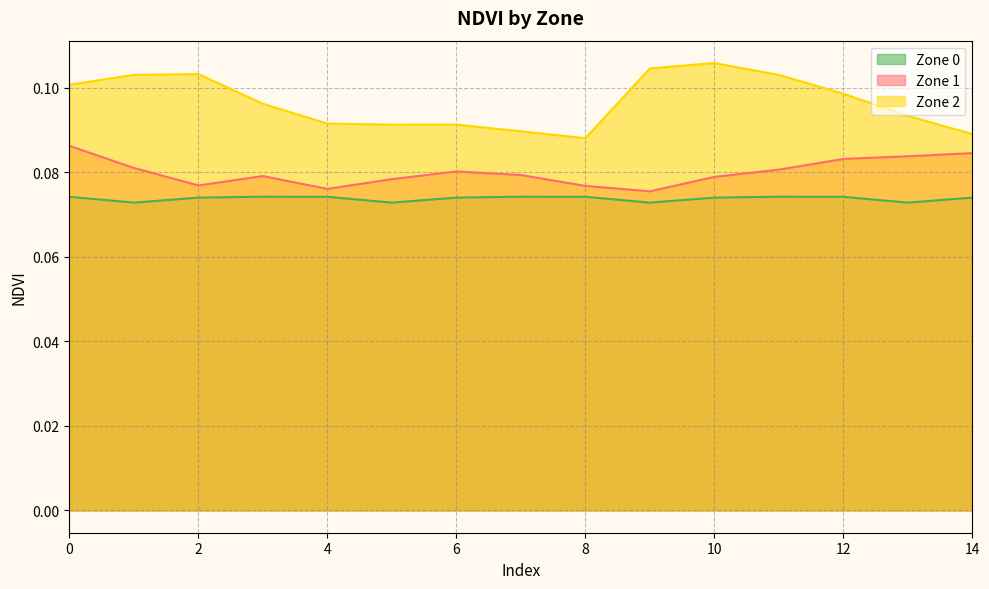

Reading right to left, what are all the values shown in this chart?

Zone 0: 14=0.1	13=0.1	12=0.1	11=0.1	10=0.1	9=0.1	8=0.1	7=0.1	6=0.1	5=0.1	4=0.1	3=0.1	2=0.1	1=0.1	0=0.1
Zone 1: 14=0.1	13=0.1	12=0.1	11=0.1	10=0.1	9=0.1	8=0.1	7=0.1	6=0.1	5=0.1	4=0.1	3=0.1	2=0.1	1=0.1	0=0.1
Zone 2: 14=0.1	13=0.1	12=0.1	11=0.1	10=0.1	9=0.1	8=0.1	7=0.1	6=0.1	5=0.1	4=0.1	3=0.1	2=0.1	1=0.1	0=0.1